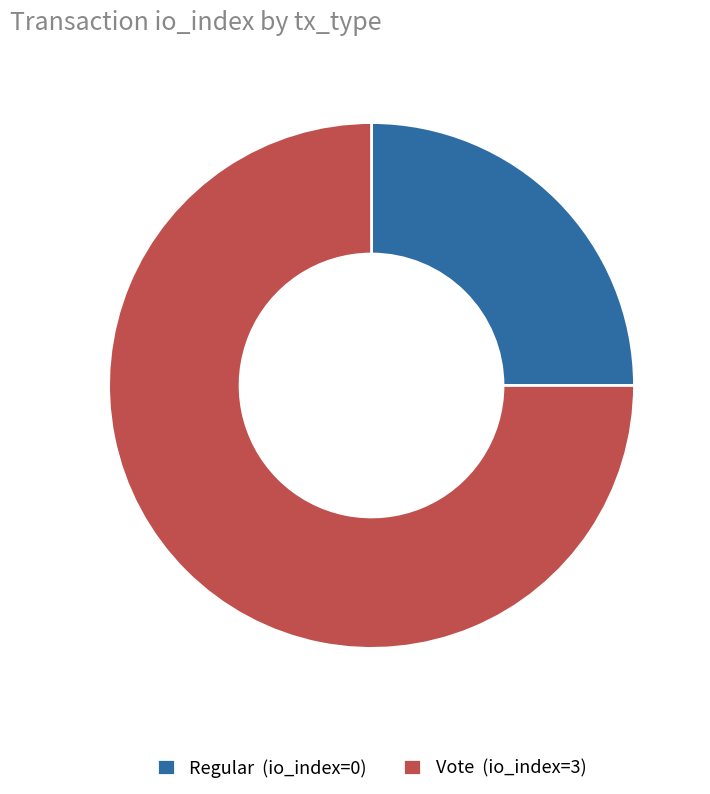

Which has a higher value, Vote (io_index=3) or Regular (io_index=0)?

Vote (io_index=3)